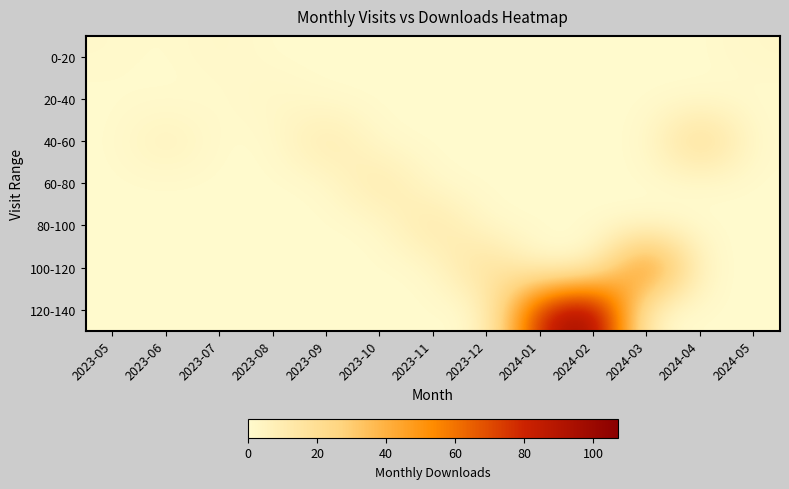

Reading left to right, what are all the values shown in this chart?

0-20: 2023-05=1	2023-06=0	2023-07=2	2023-08=0	2023-09=0	2023-10=0	2023-11=0	2023-12=0	2024-01=0	2024-02=0	2024-03=0	2024-04=0	2024-05=2
20-40: 2023-05=0	2023-06=0	2023-07=0	2023-08=3	2023-09=0	2023-10=0	2023-11=0	2023-12=0	2024-01=0	2024-02=0	2024-03=0	2024-04=0	2024-05=0
40-60: 2023-05=0	2023-06=7	2023-07=0	2023-08=0	2023-09=13	2023-10=0	2023-11=0	2023-12=0	2024-01=0	2024-02=0	2024-03=0	2024-04=26	2024-05=0
60-80: 2023-05=0	2023-06=0	2023-07=0	2023-08=0	2023-09=0	2023-10=14	2023-11=0	2023-12=0	2024-01=0	2024-02=0	2024-03=0	2024-04=0	2024-05=0
80-100: 2023-05=0	2023-06=0	2023-07=0	2023-08=0	2023-09=0	2023-10=0	2023-11=16	2023-12=0	2024-01=0	2024-02=0	2024-03=0	2024-04=0	2024-05=0
100-120: 2023-05=0	2023-06=0	2023-07=0	2023-08=0	2023-09=0	2023-10=0	2023-11=0	2023-12=23	2024-01=0	2024-02=0	2024-03=70	2024-04=0	2024-05=0
120-140: 2023-05=0	2023-06=0	2023-07=0	2023-08=0	2023-09=0	2023-10=0	2023-11=0	2023-12=0	2024-01=84	2024-02=107	2024-03=0	2024-04=0	2024-05=0